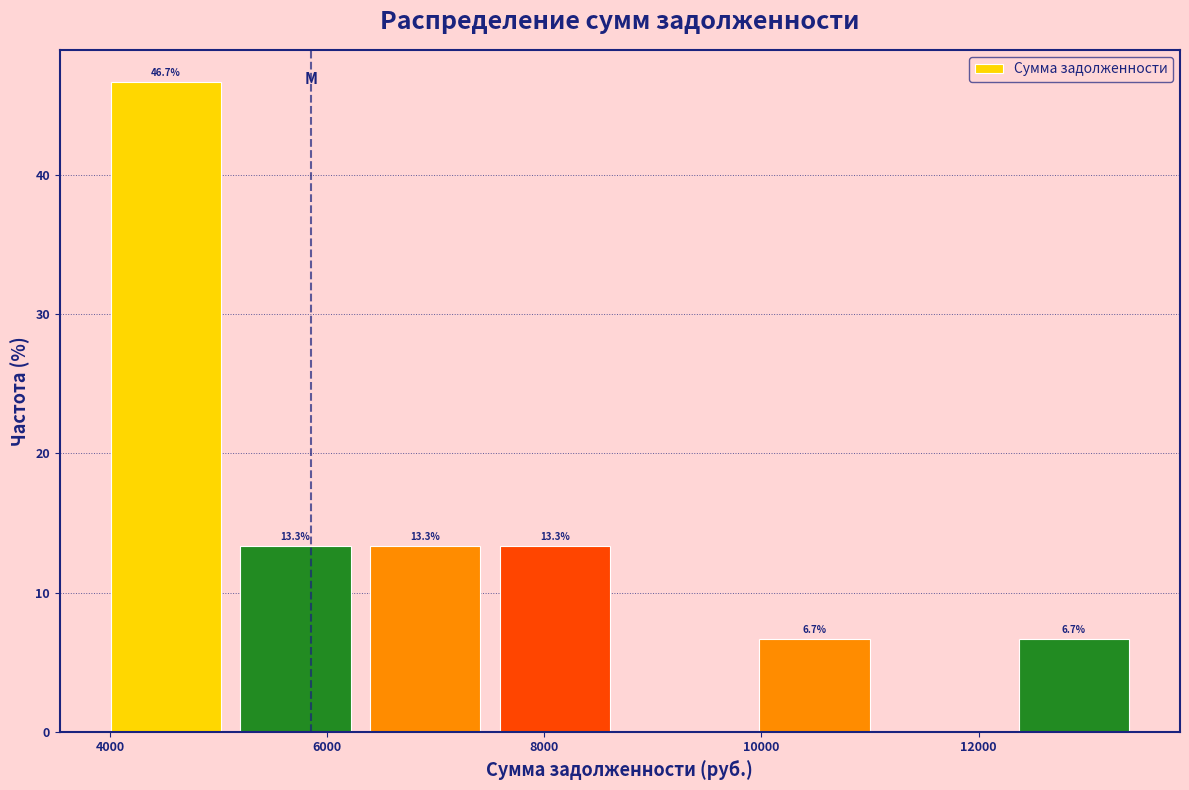

Over which range of the x-axis is the bar tallest?

4000 to 5200